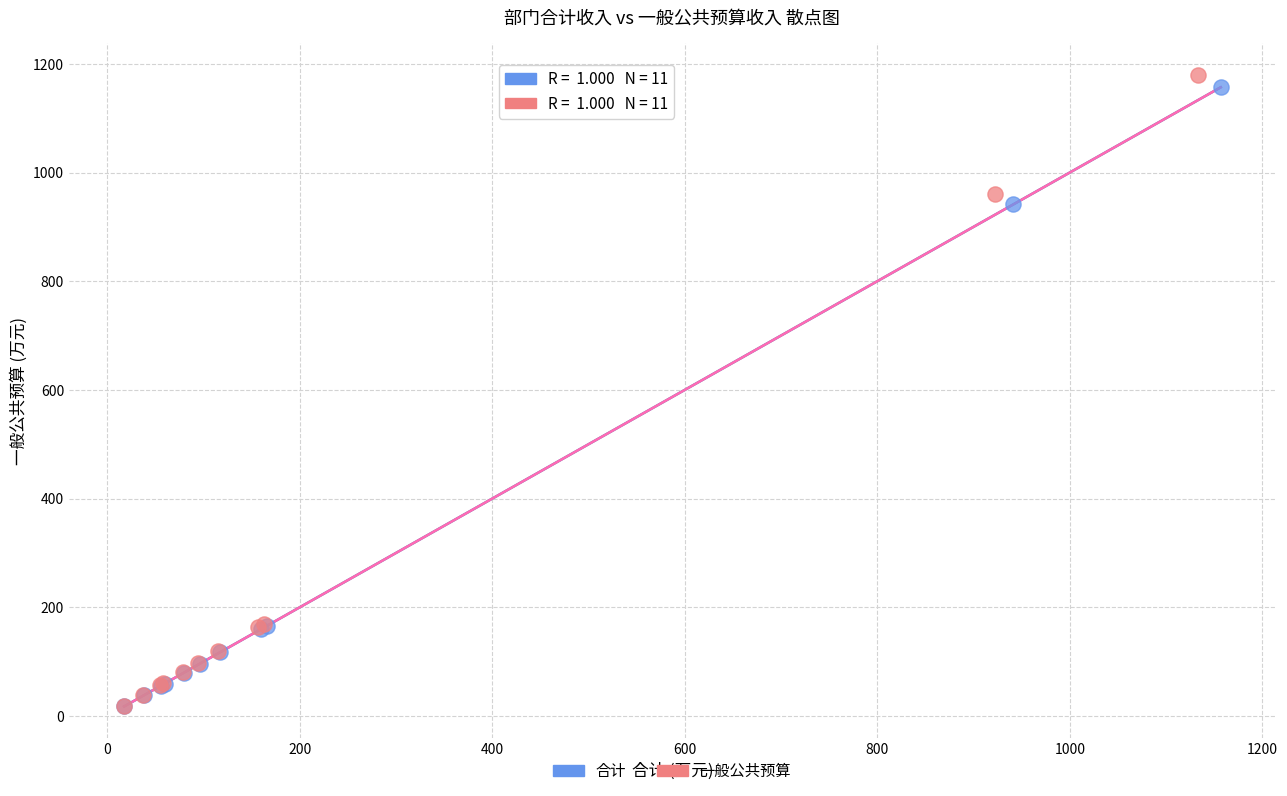

Which series has the largest Y range (max minus min)?

一般公共预算